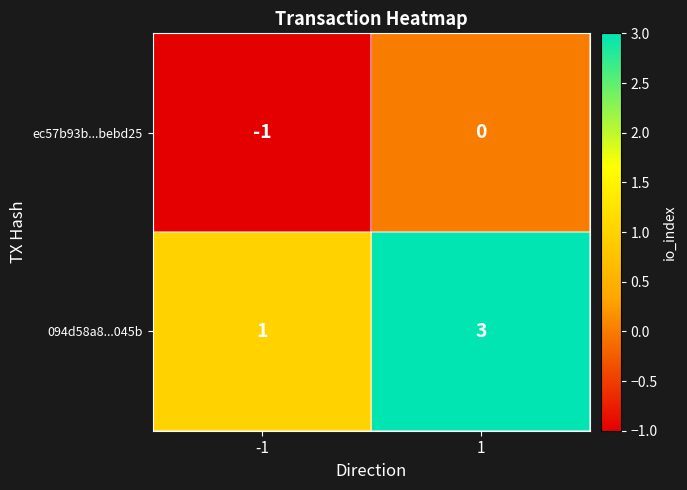

How many values in ec57b93b...bebd25 are below zero?

1